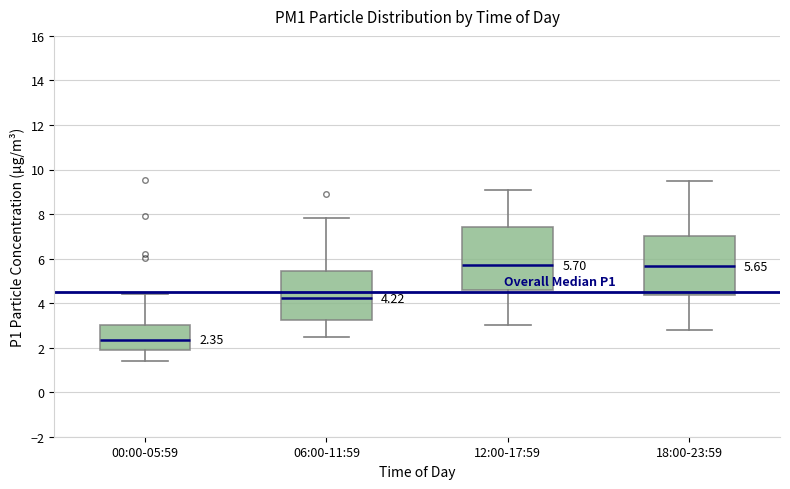

Comparing the boxes themselves (not the whiskers), which one is the tallest?

12:00-17:59